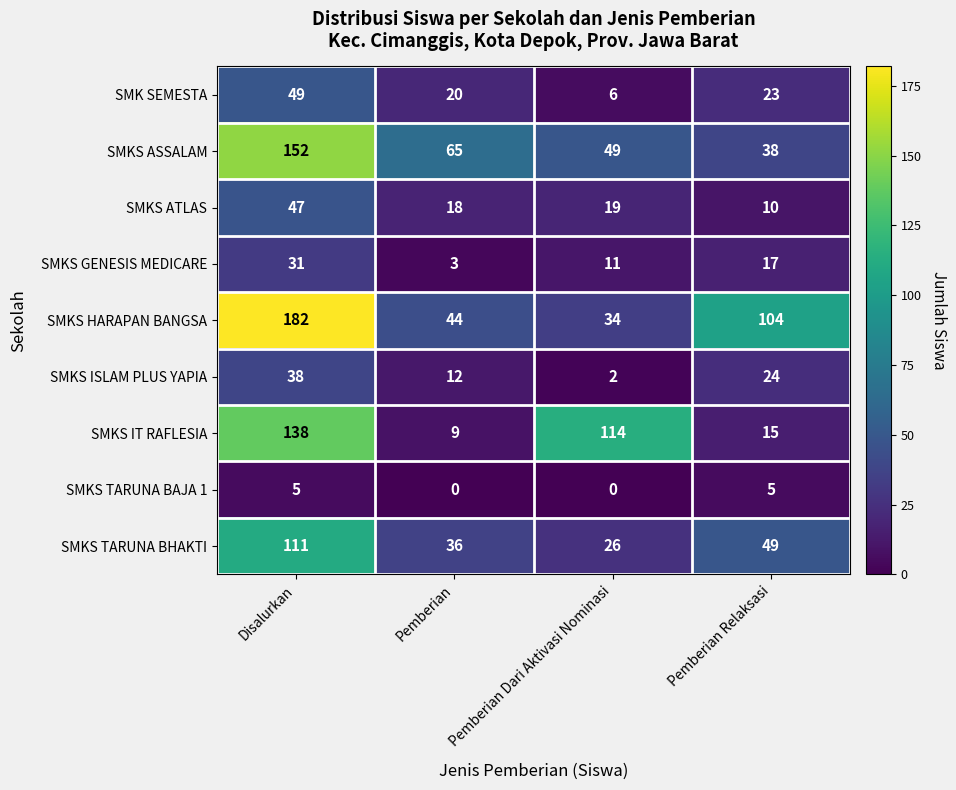

What is the average value of the SMKS TARUNA BHAKTI series?

56